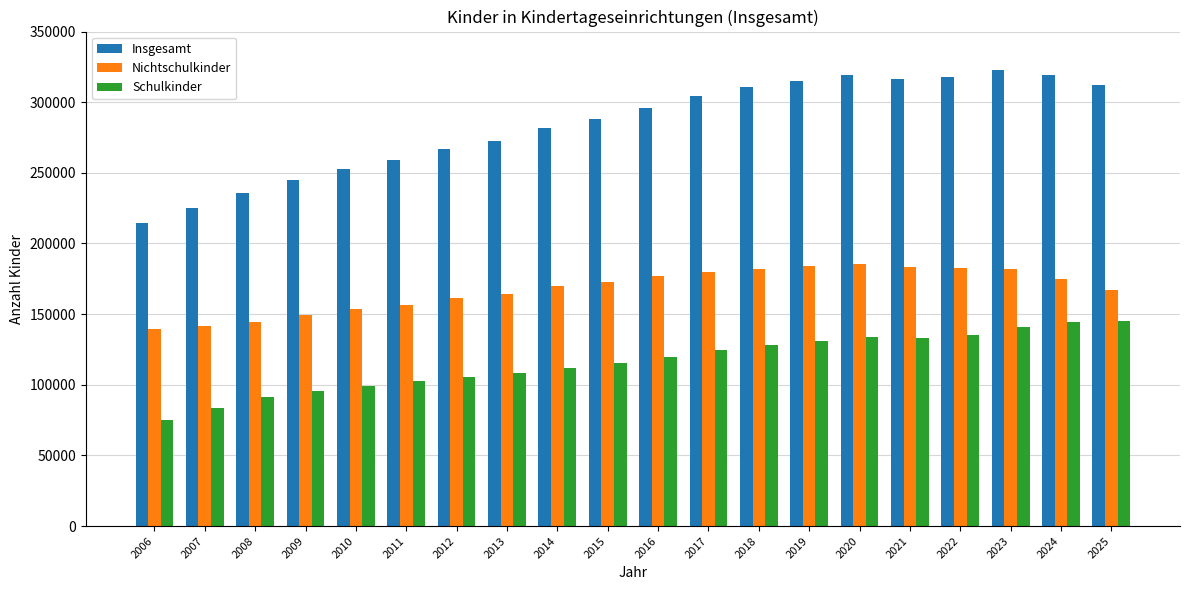

What is the difference between the Schulkinder values at 2020 and 2006?

58565